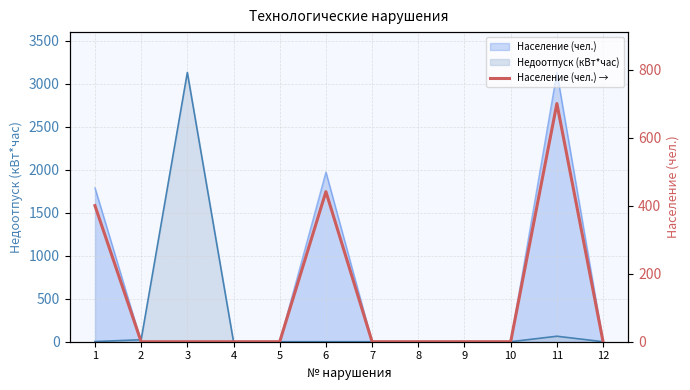

The chart shows a value of 323 at 10. True or false?

False